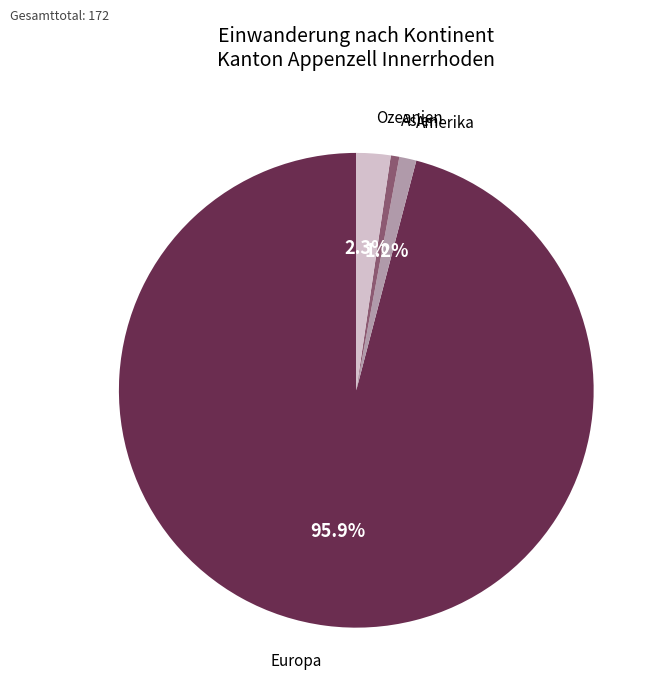

Combined, what portion of the pie is Amerika and Europa?

97.1%